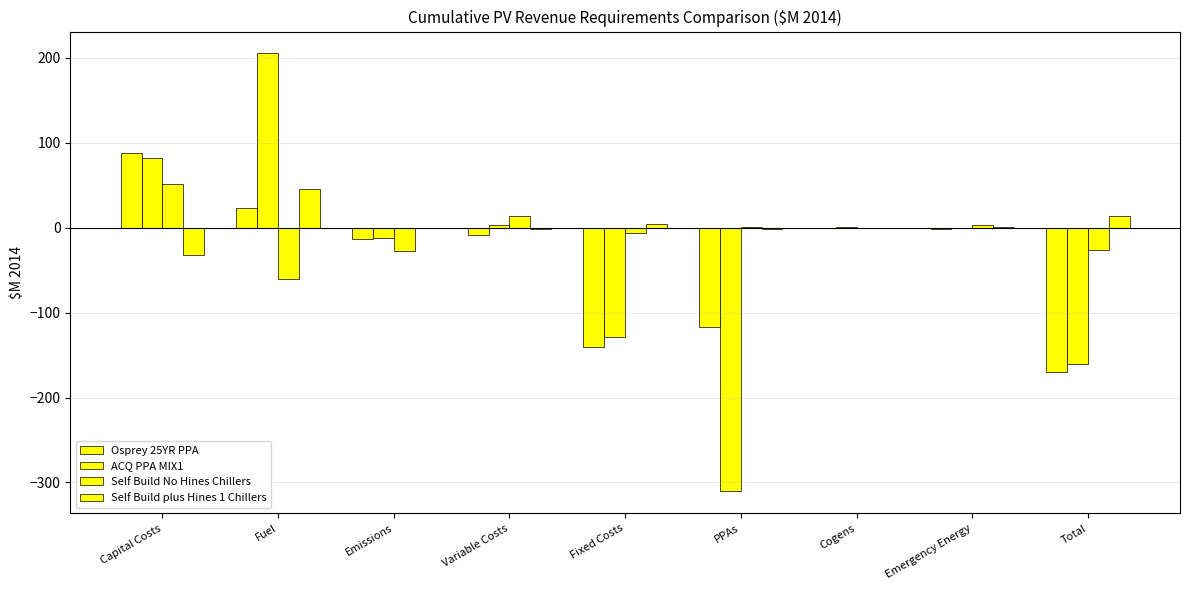

Where does the Self Build No Hines Chillers series first go above 0?

Capital Costs